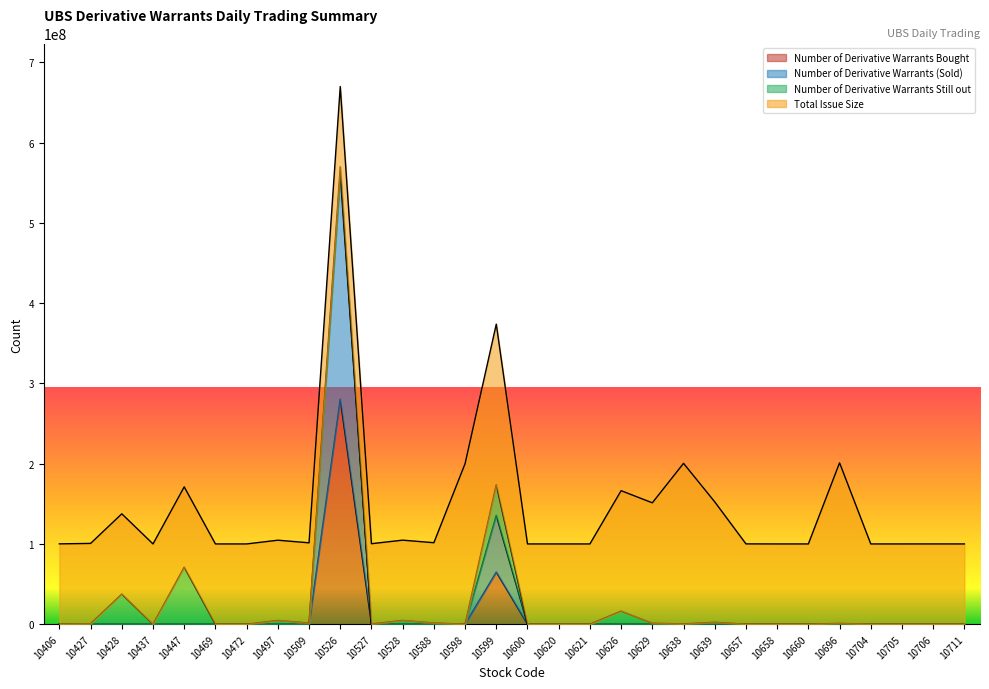

What is the maximum value for Number of Derivative Warrants Bought?

280340000